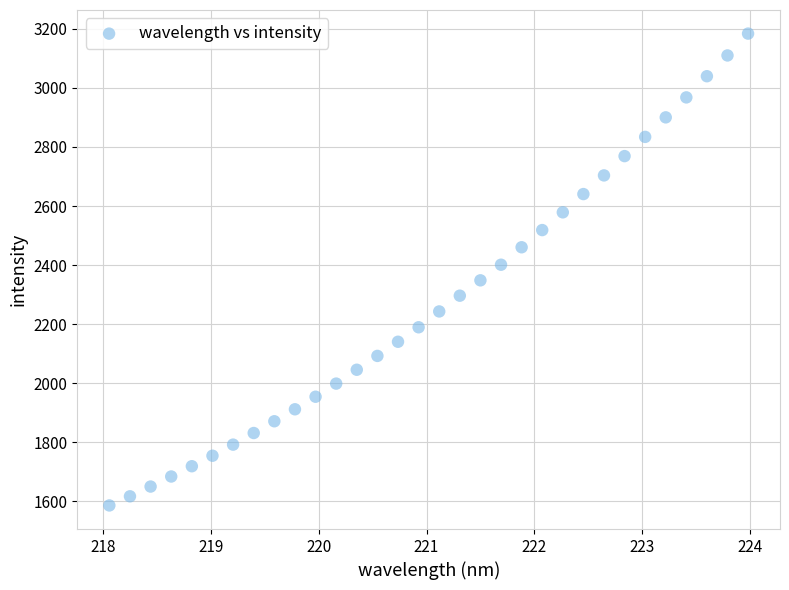

What is the range of X values (max minus min)?

5.9